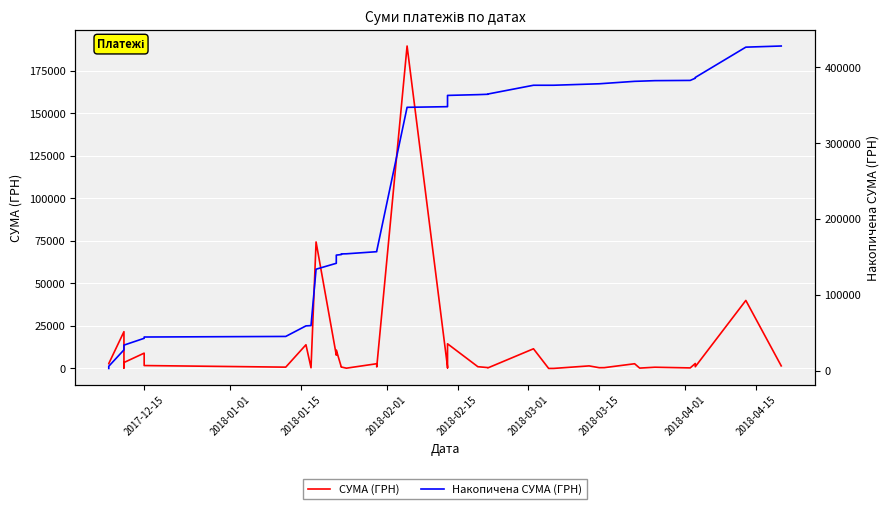

What is the average value of the СУМА (ГРН) series?

10707.3